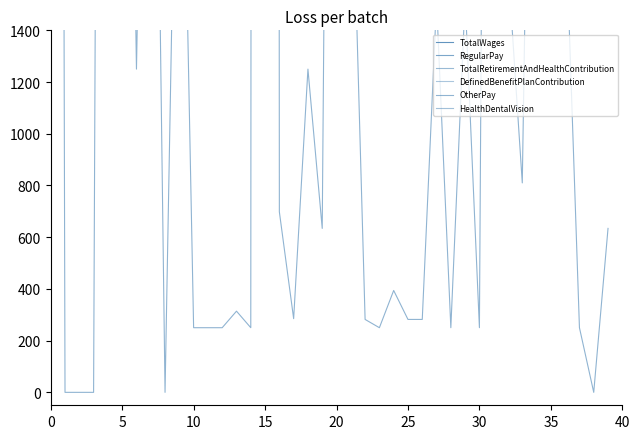

True or false: OtherPay and TotalWages intersect in this chart.

False